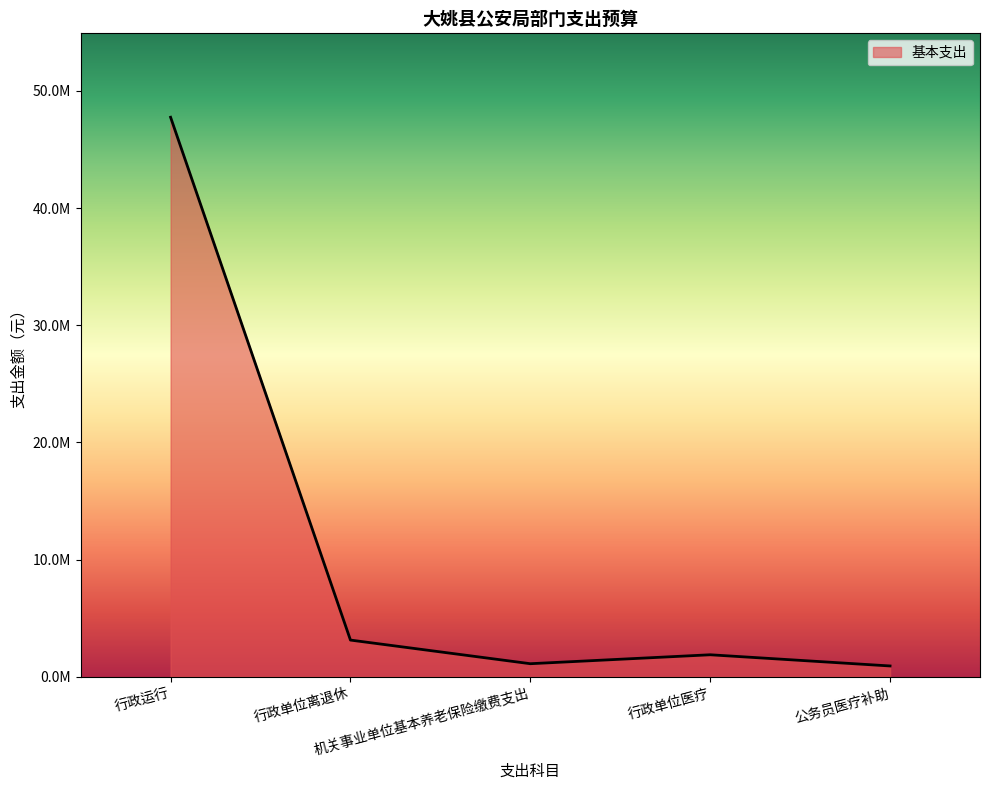

Does the chart display data point markers on the line(s)?

No